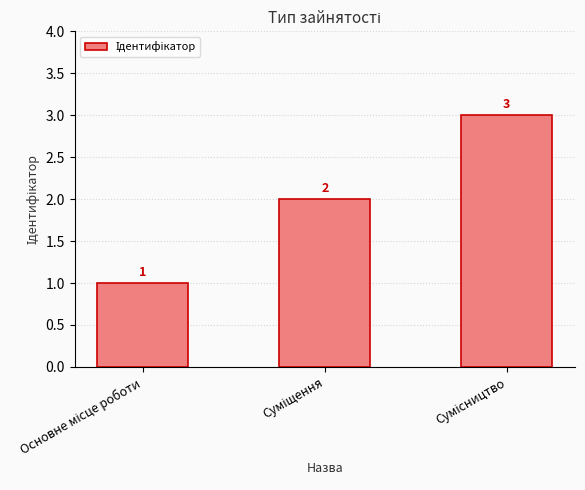

How many values are between 1 and 3?

3